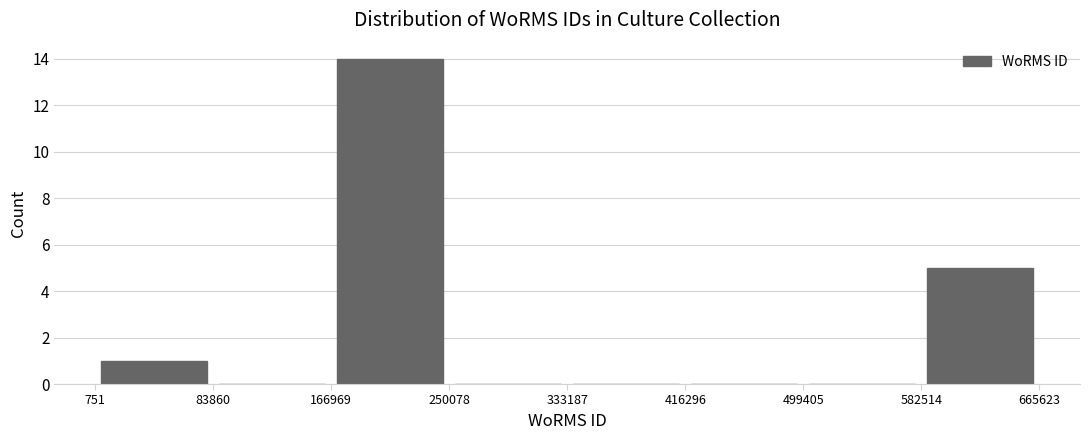

Reading left to right, transcribe this chart: for each bar, give the range it covers on the x-axis and its height. The values are not printed on the chart, so give them approximately, as read against the axis.

751 to 83860: 1
83860 to 166969: 0
166969 to 250078: 14
250078 to 333187: 0
333187 to 416296: 0
416296 to 499405: 0
499405 to 582514: 0
582514 to 665623: 5